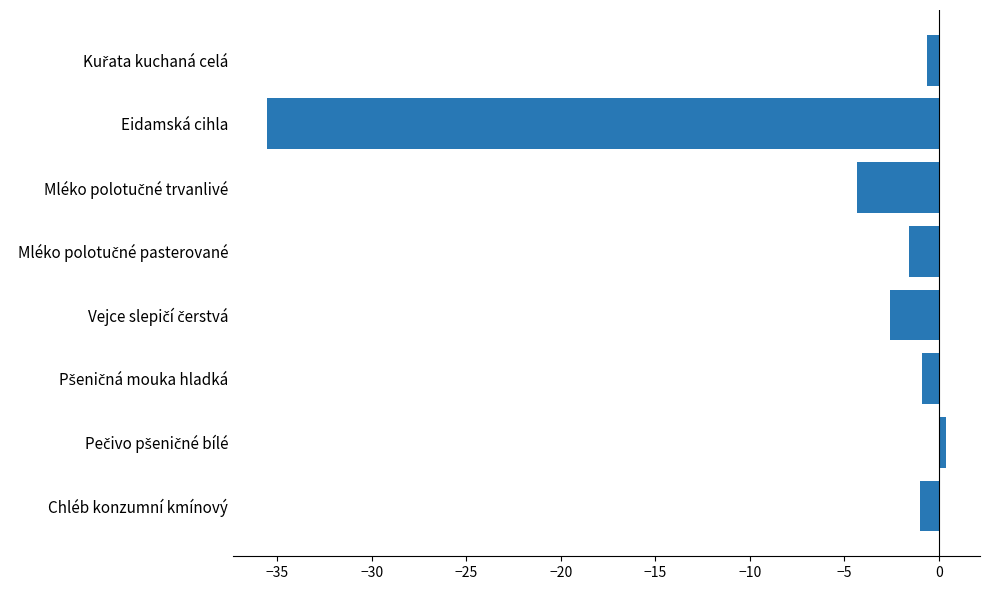

What is the difference between the maximum and second lowest values?

4.7